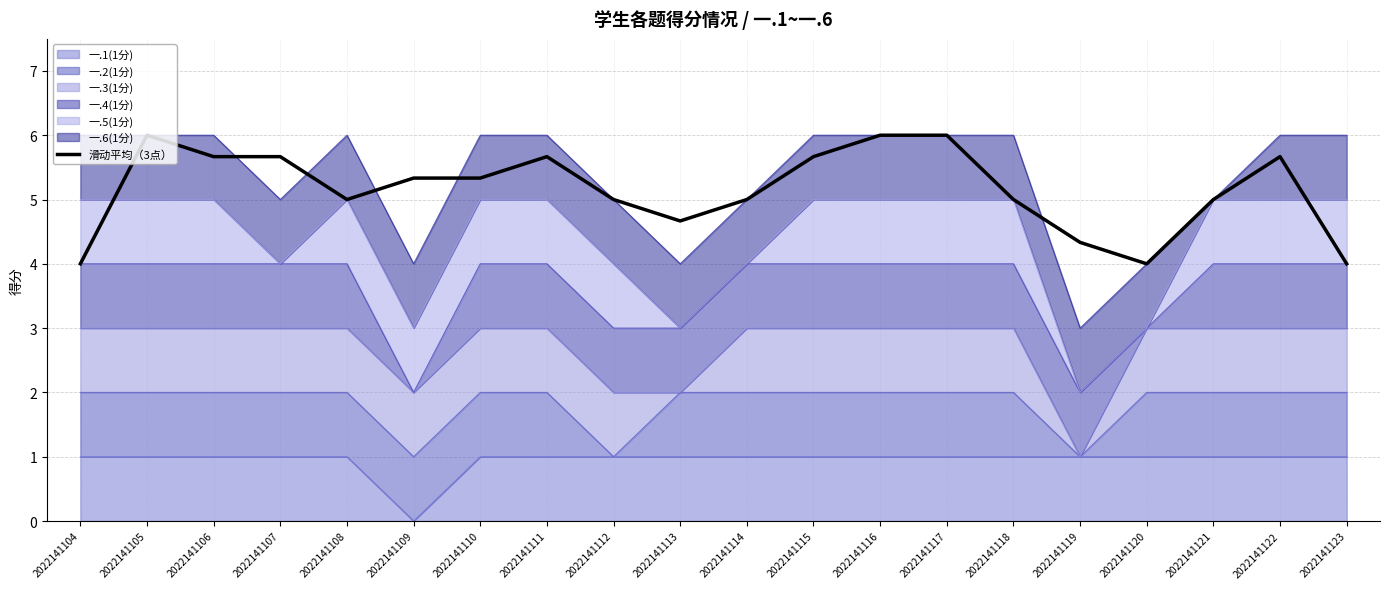

Reading left to right, list all the values displayed in this chart.

4.0	6.0	5.7	5.7	5.0	5.3	5.3	5.7	5.0	4.7	5.0	5.7	6.0	6.0	5.0	4.3	4.0	5.0	5.7	4.0